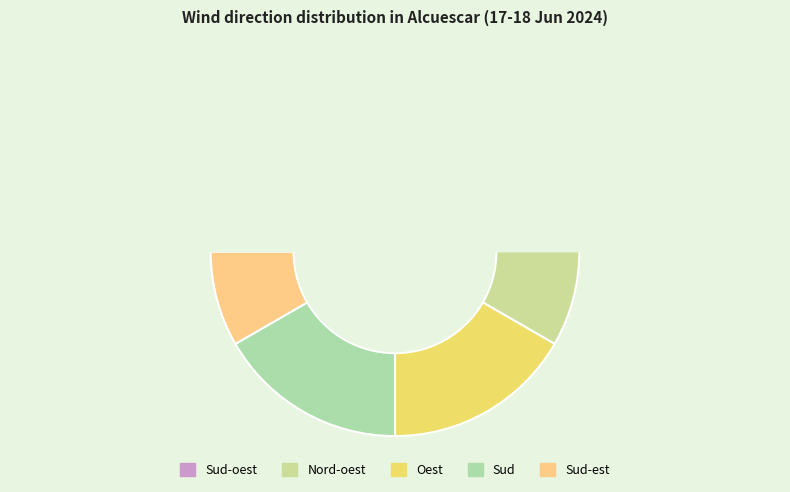

What is the smallest slice in the pie chart?

Sud-est